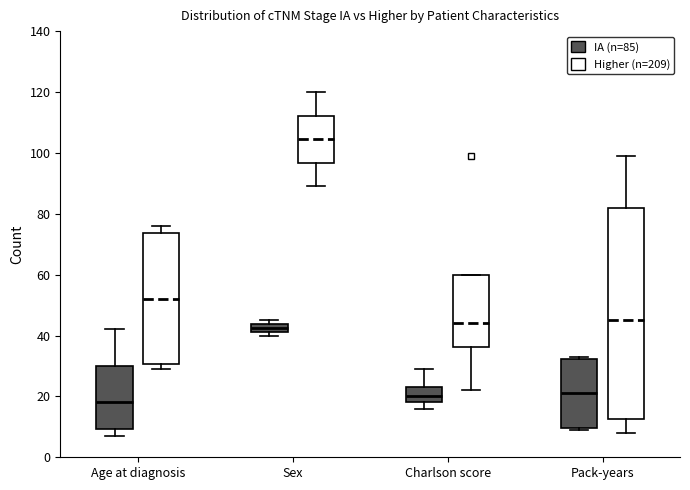

Which box has the lowest median line?

Age at diagnosis (IA (n=85))